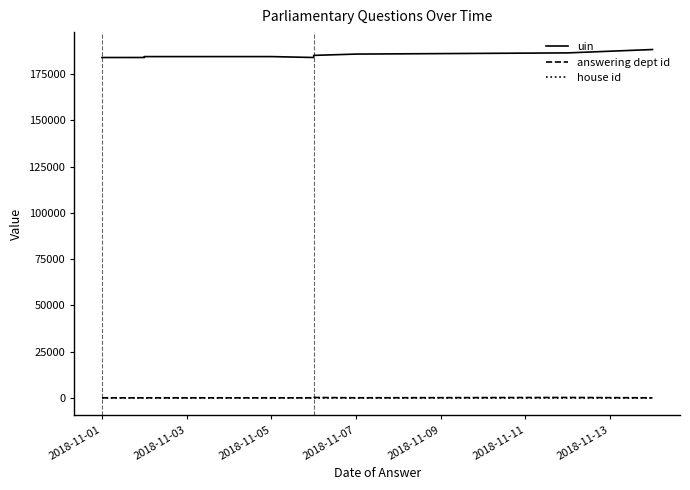

What is the average value of the uin series?

185034